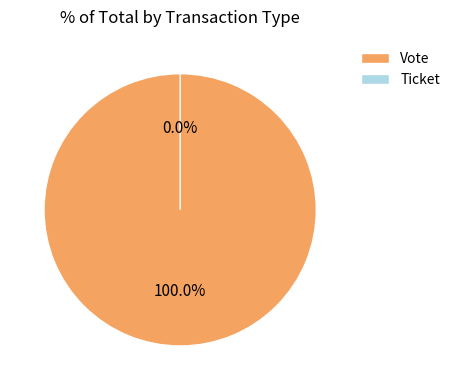

What is the smallest slice in the pie chart?

Ticket